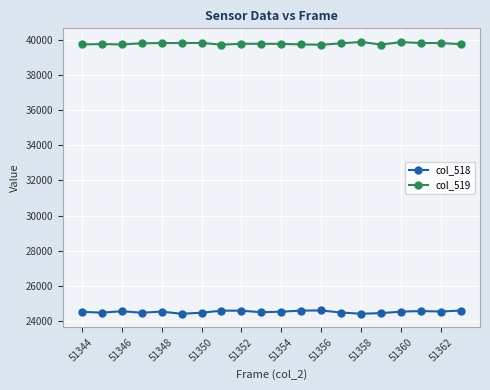

List the series in order of their peak value, lowest first.

col_518, col_519